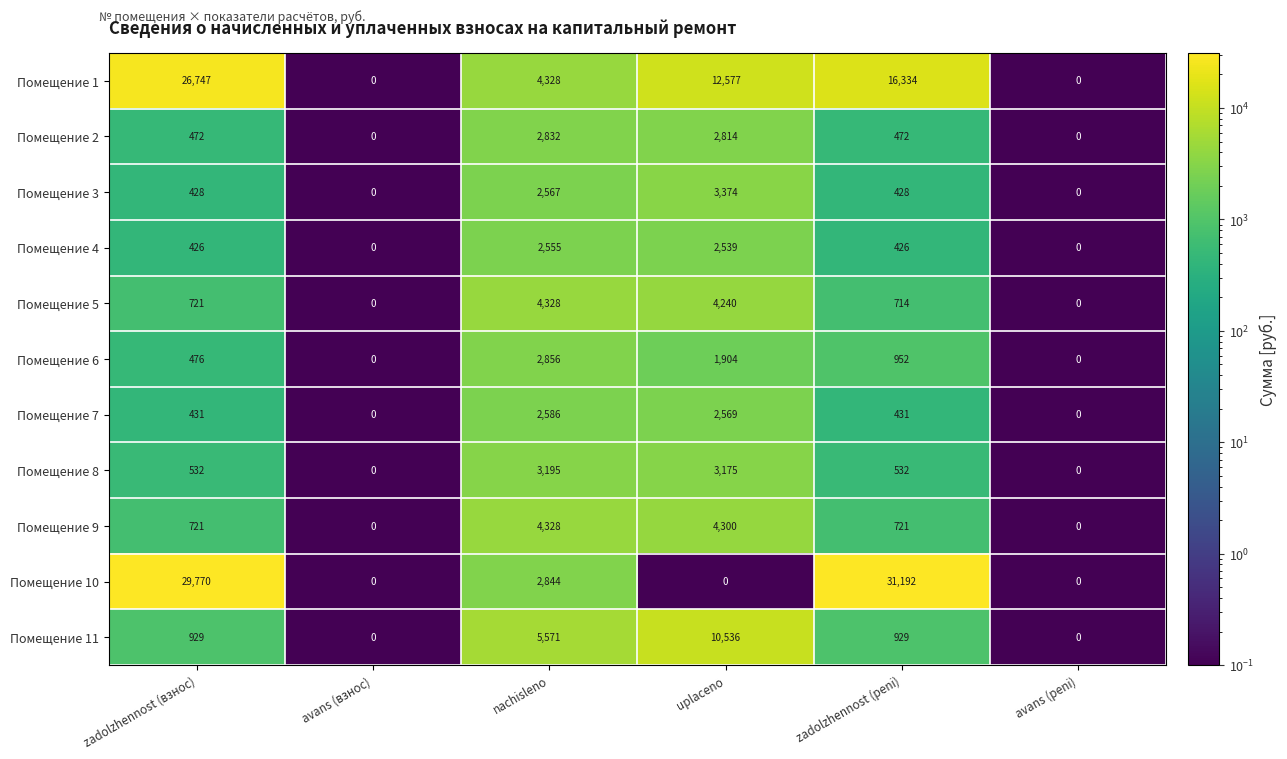

Which series has the largest total across all categories?

Помещение 10